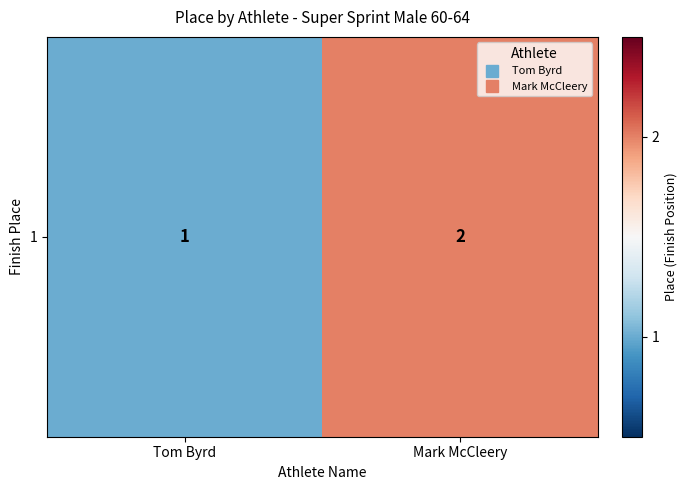

What value does the data have at Tom Byrd?

1